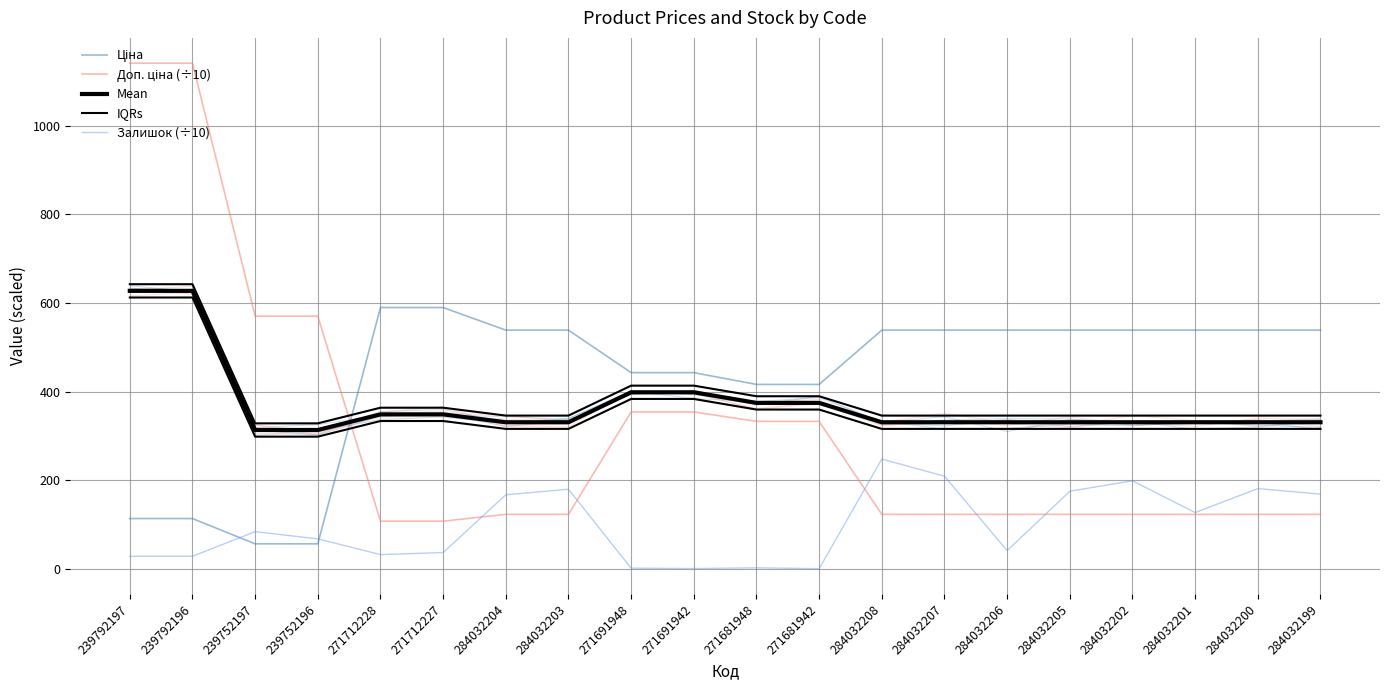

What position from the right is 284032205?

5